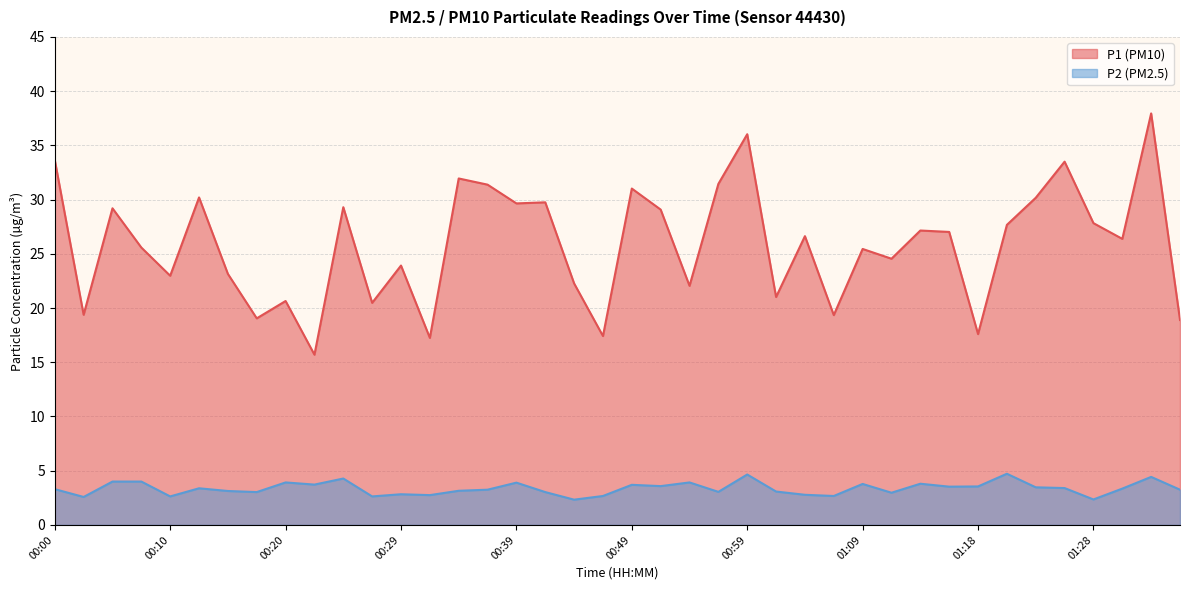

What is the value of the P2 point at the 4th from the left?

4.0